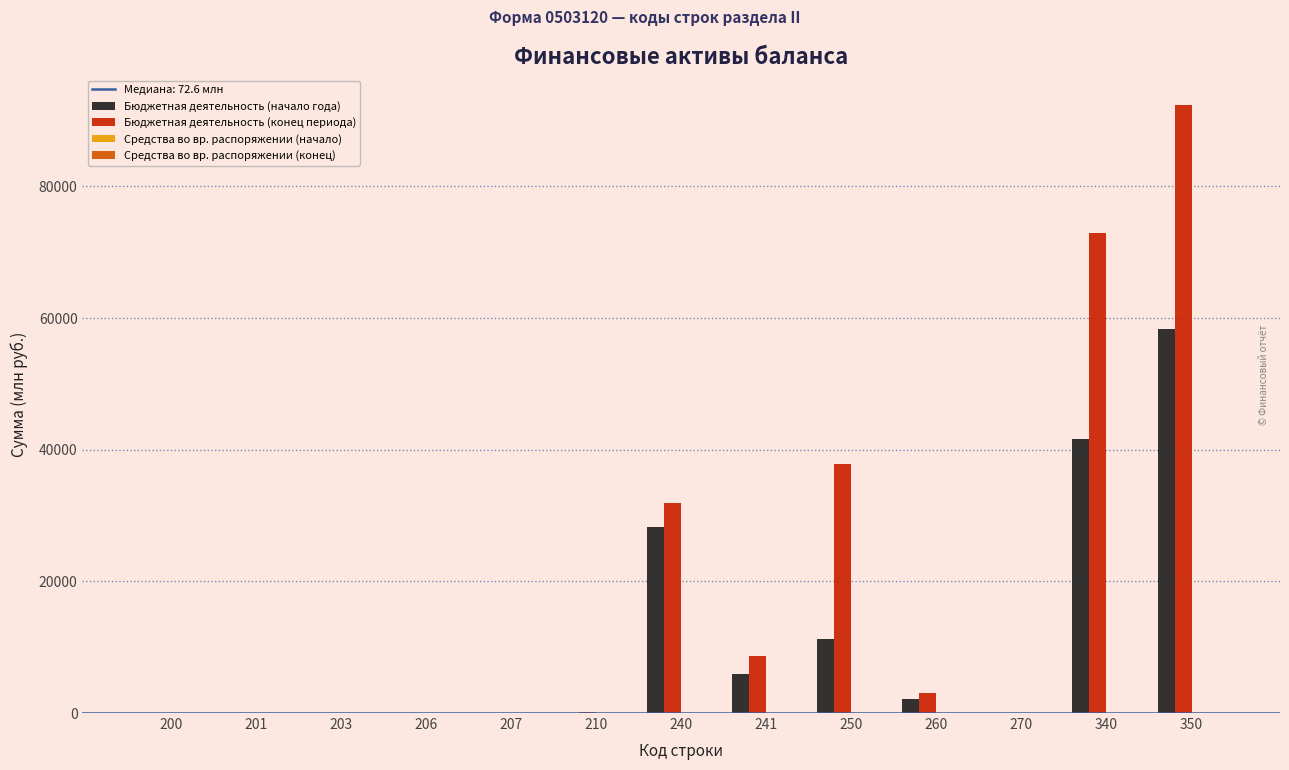

Which series changed the most between 270 and 350?

Бюджетная деятельность (конец периода)